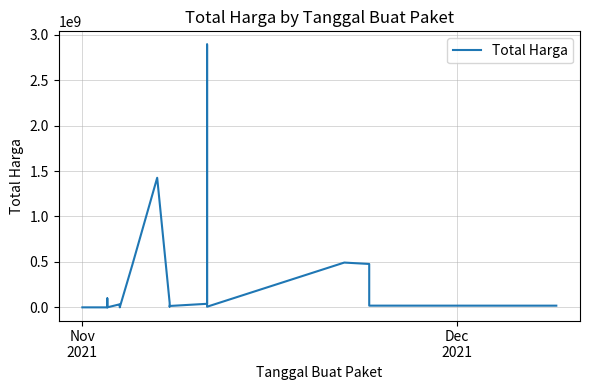

What is the difference between the second highest and second lowest values?

1425602900